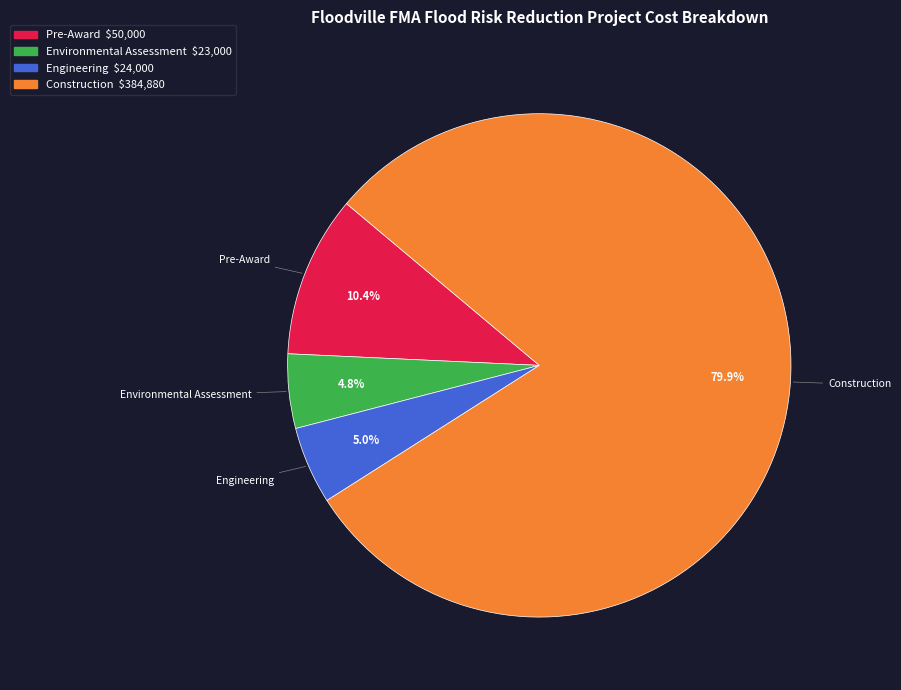

How many segments does this pie chart have?

4